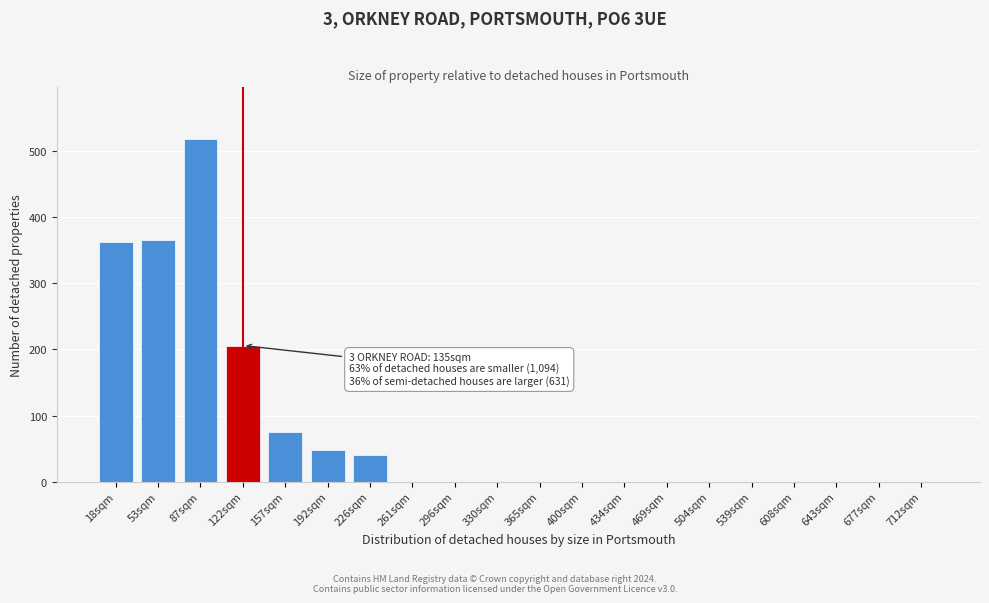

Reading left to right, list all the values displayed in this chart.

18sqm=362	53sqm=365	87sqm=519	122sqm=206	157sqm=75	192sqm=48	226sqm=40	261sqm=0	296sqm=0	330sqm=0	365sqm=0	400sqm=0	434sqm=0	469sqm=0	504sqm=0	539sqm=0	608sqm=0	643sqm=0	677sqm=0	712sqm=0